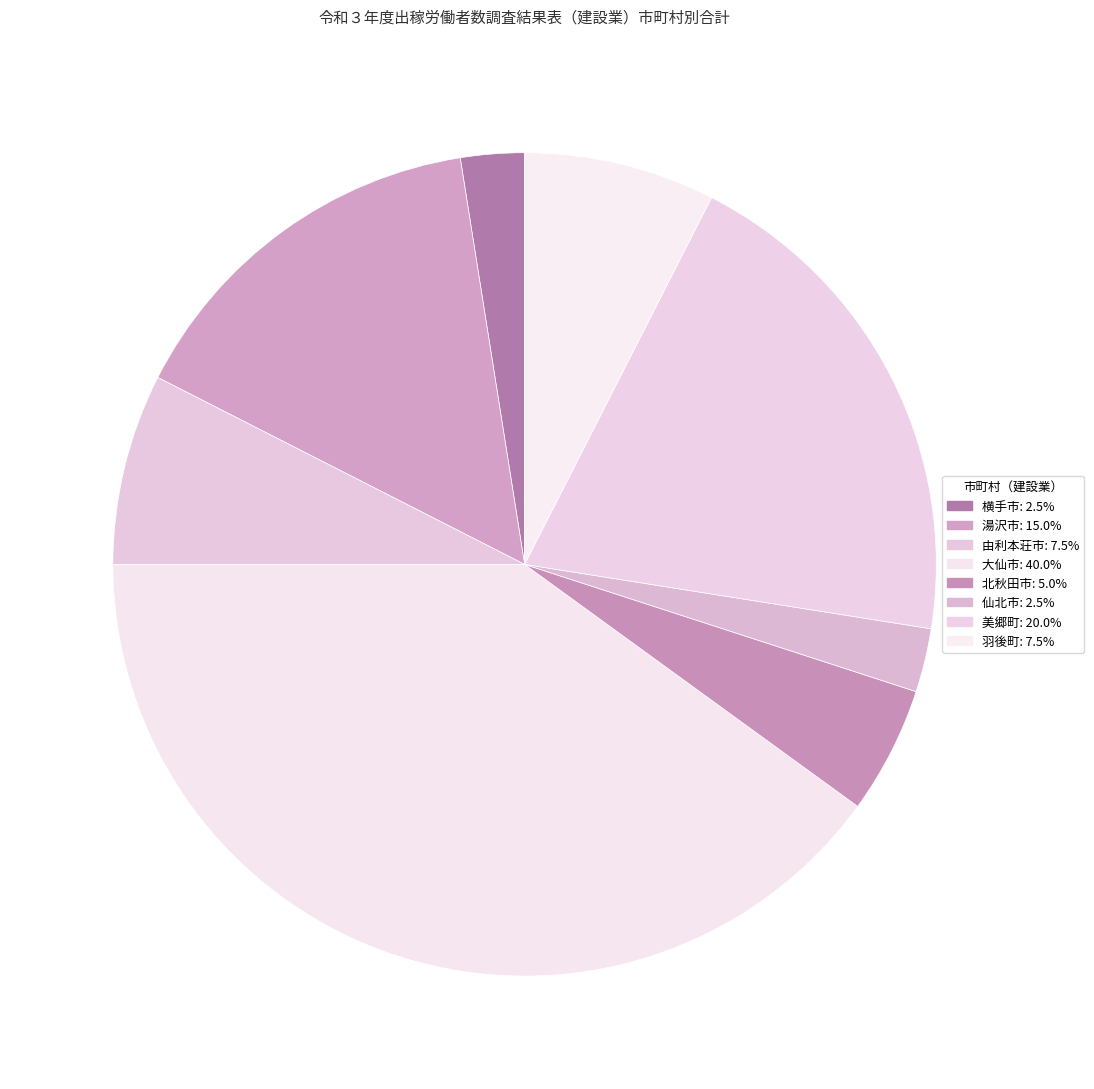

How many segments does this pie chart have?

8